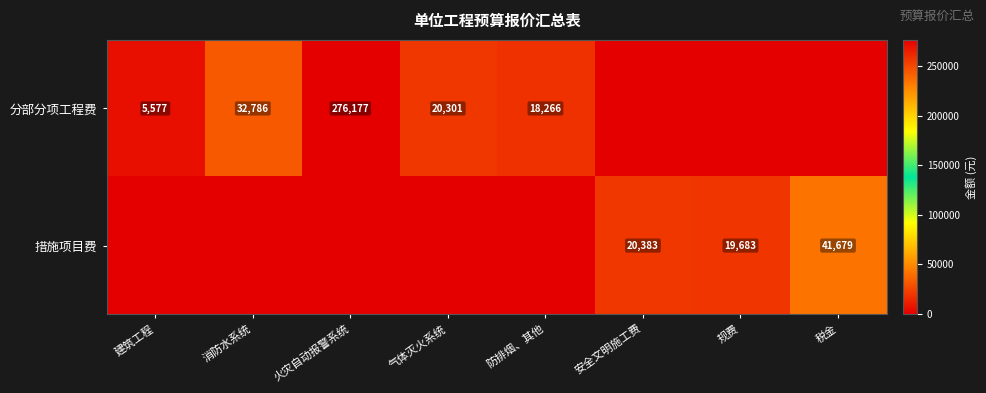

The 措施项目费 series shows 12304.9 at 安全文明施工费. True or false?

False